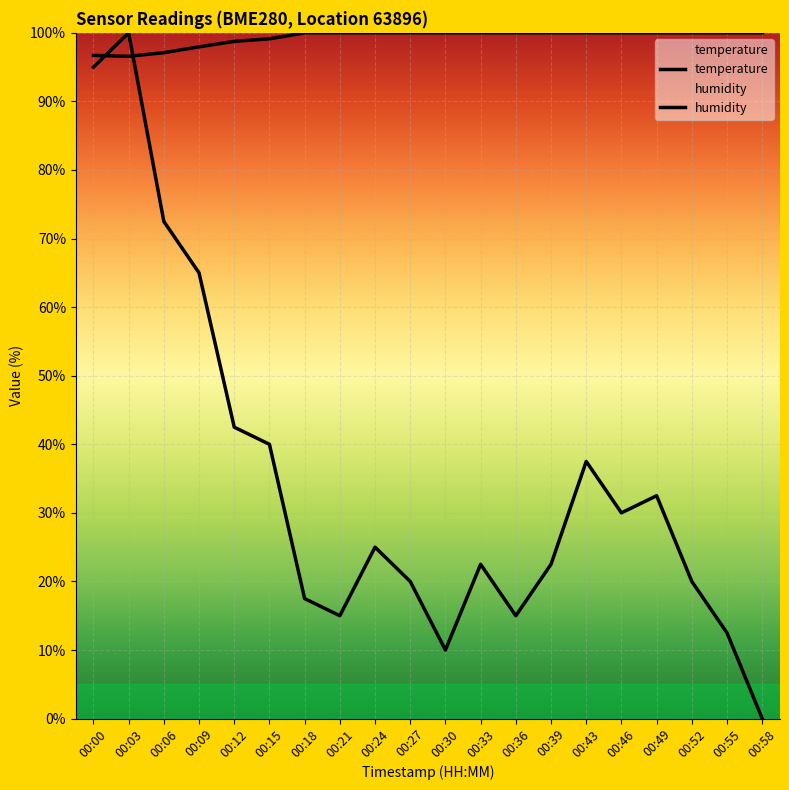

How many times do temperature and humidity cross each other?

2